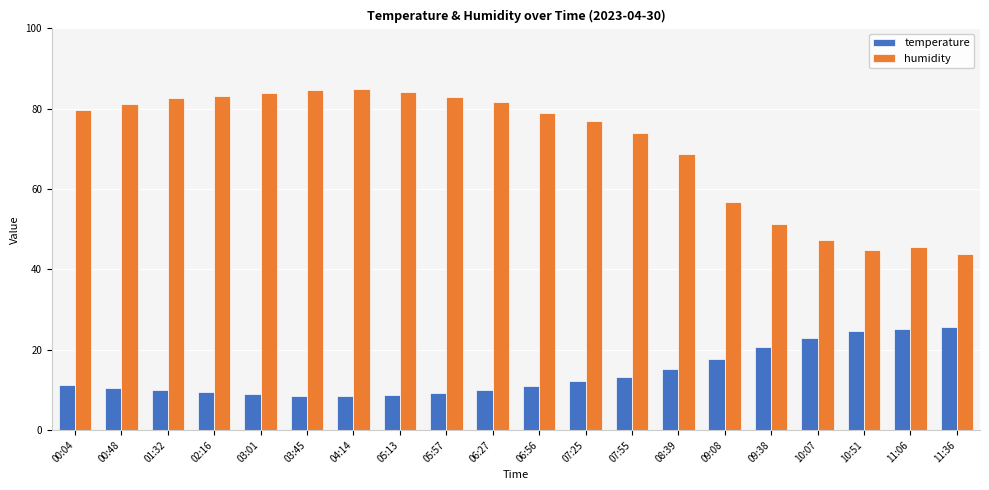

What is the label of the 14th bar from the right?

04:14